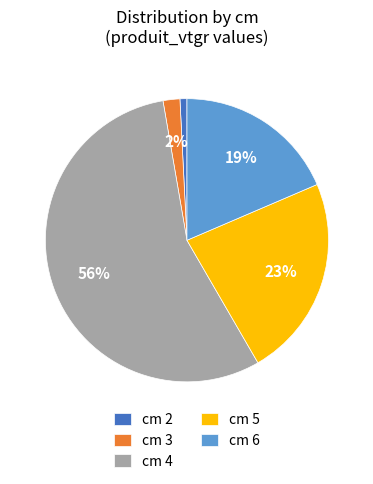

Which category has the smallest portion of the pie?

cm 2